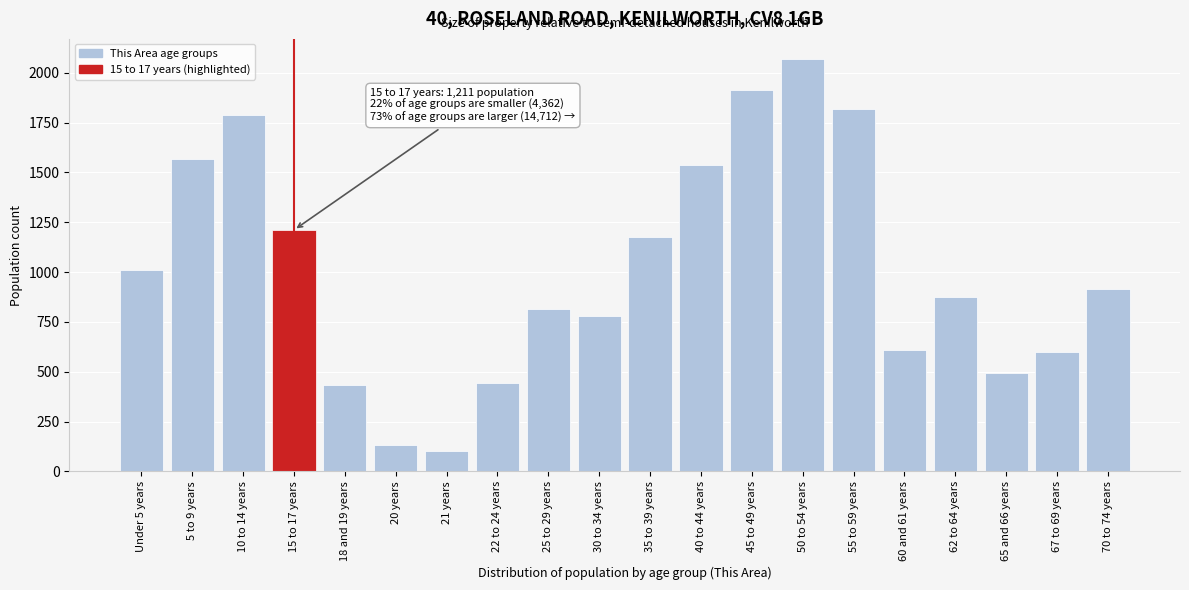

What is the sum of all values?

20285